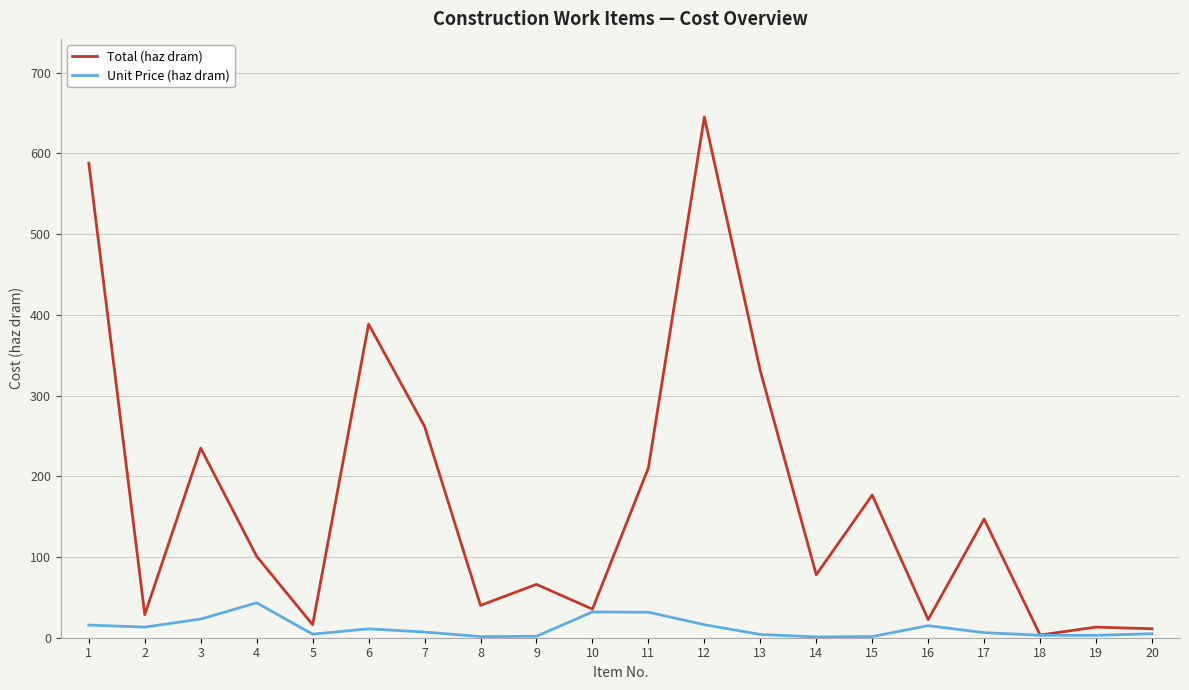

At which category is the sum across all series the highest?

12